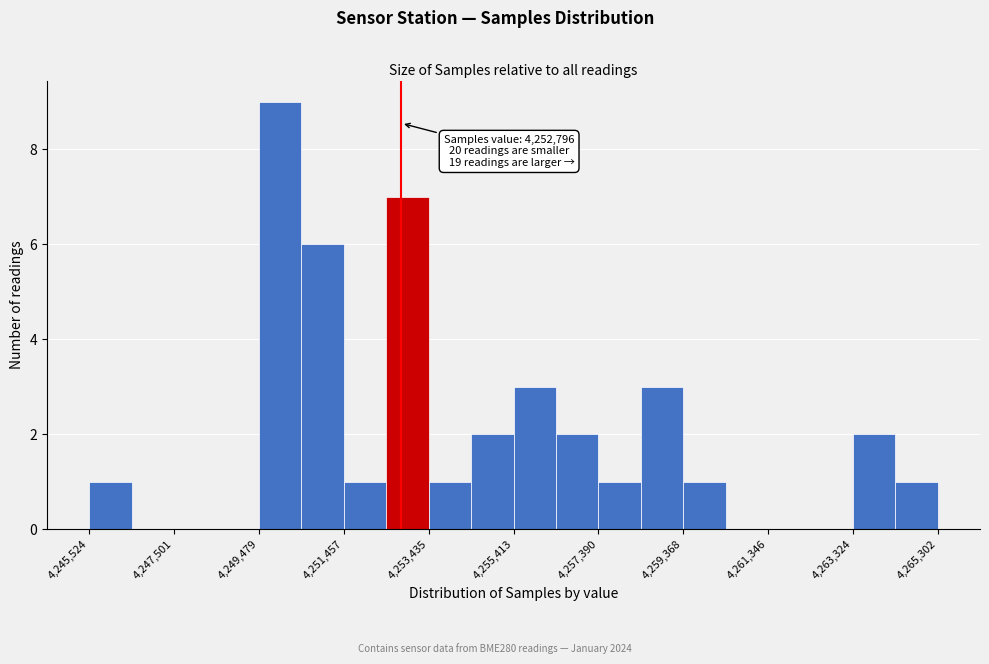

Over which range of the x-axis is the bar tallest?

4249400 to 4250400